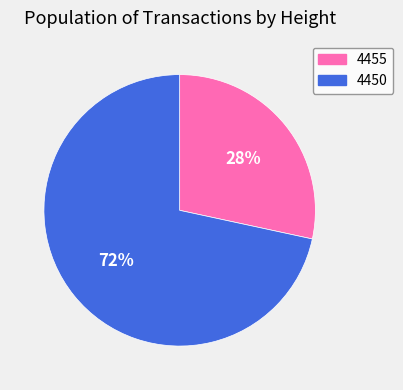

Does any single category account for the majority?

Yes